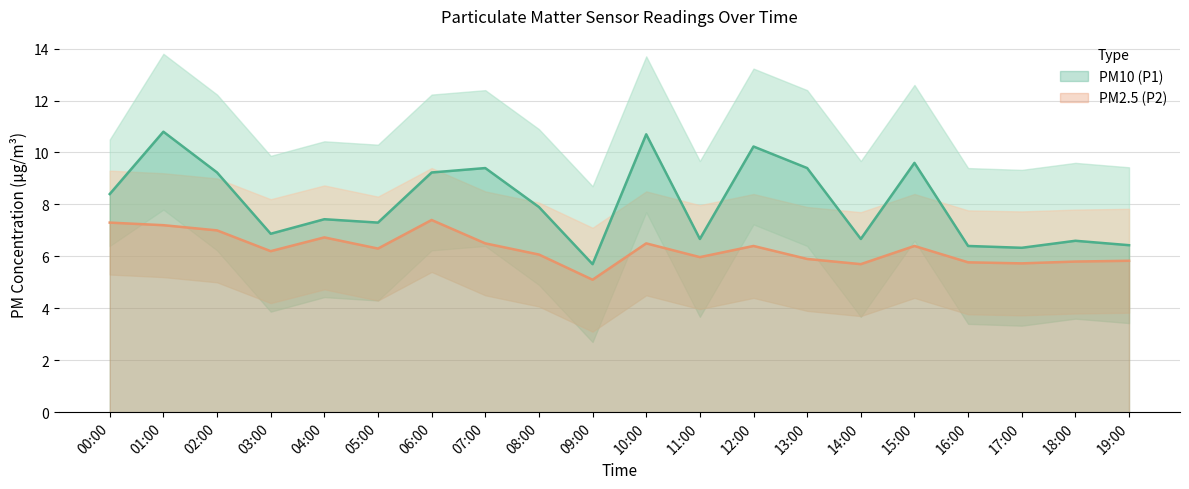

At 18:00, list the series in order from smallest to largest.

P2, P1